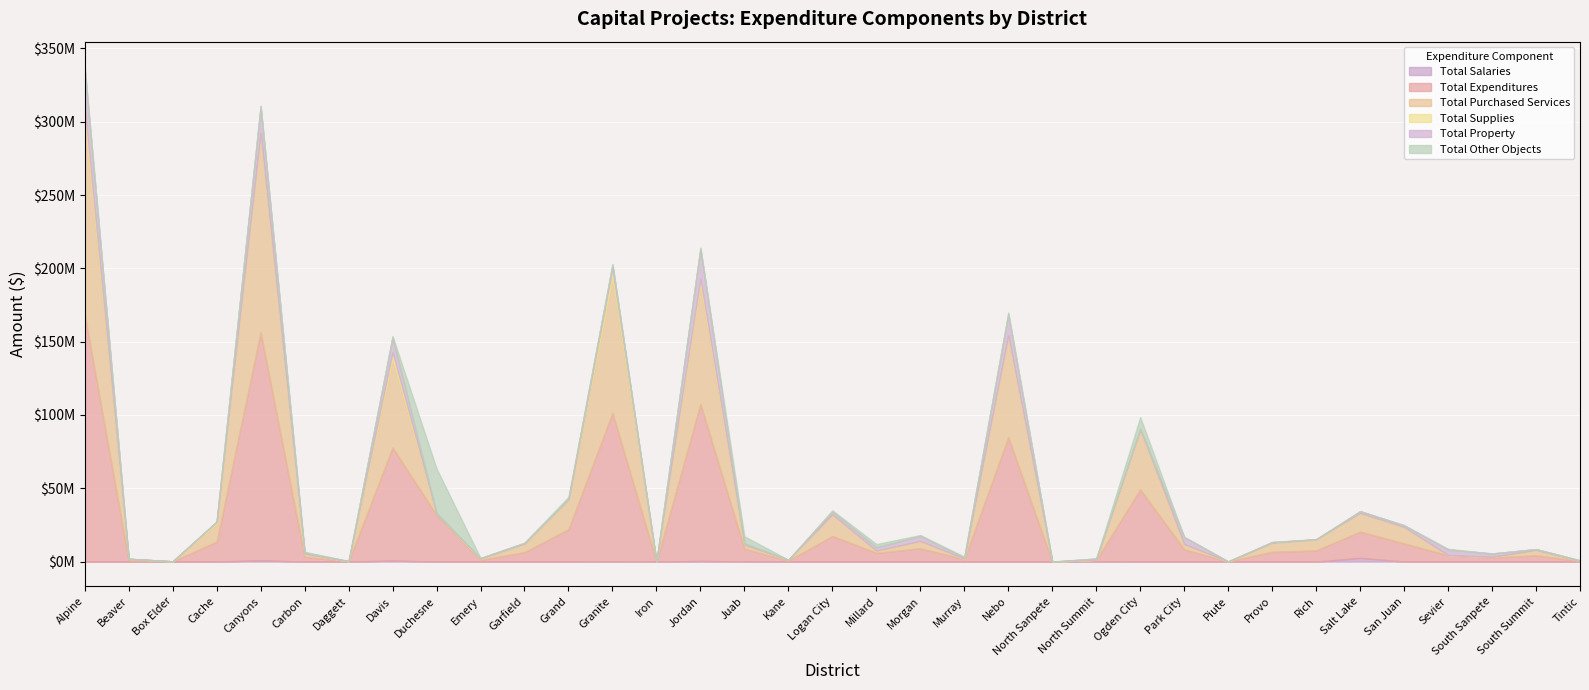

Where do Total Supplies and Total Purchased Services first cross each other?

Morgan and Murray